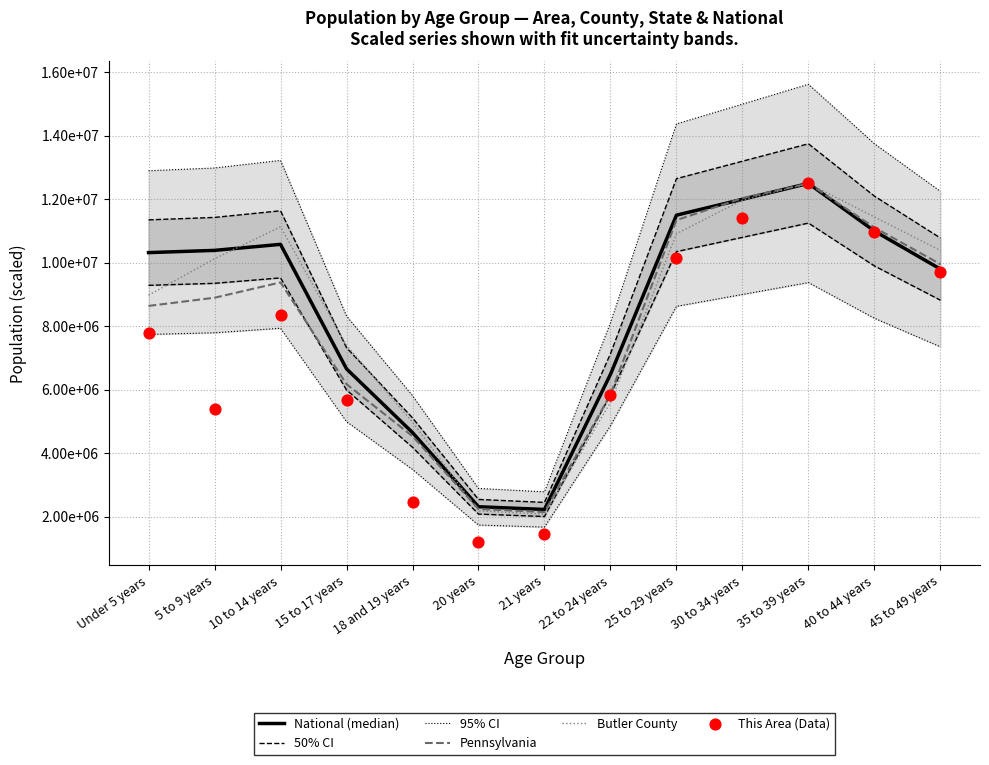

Which series reaches the maximum Y coordinate?

95% CI